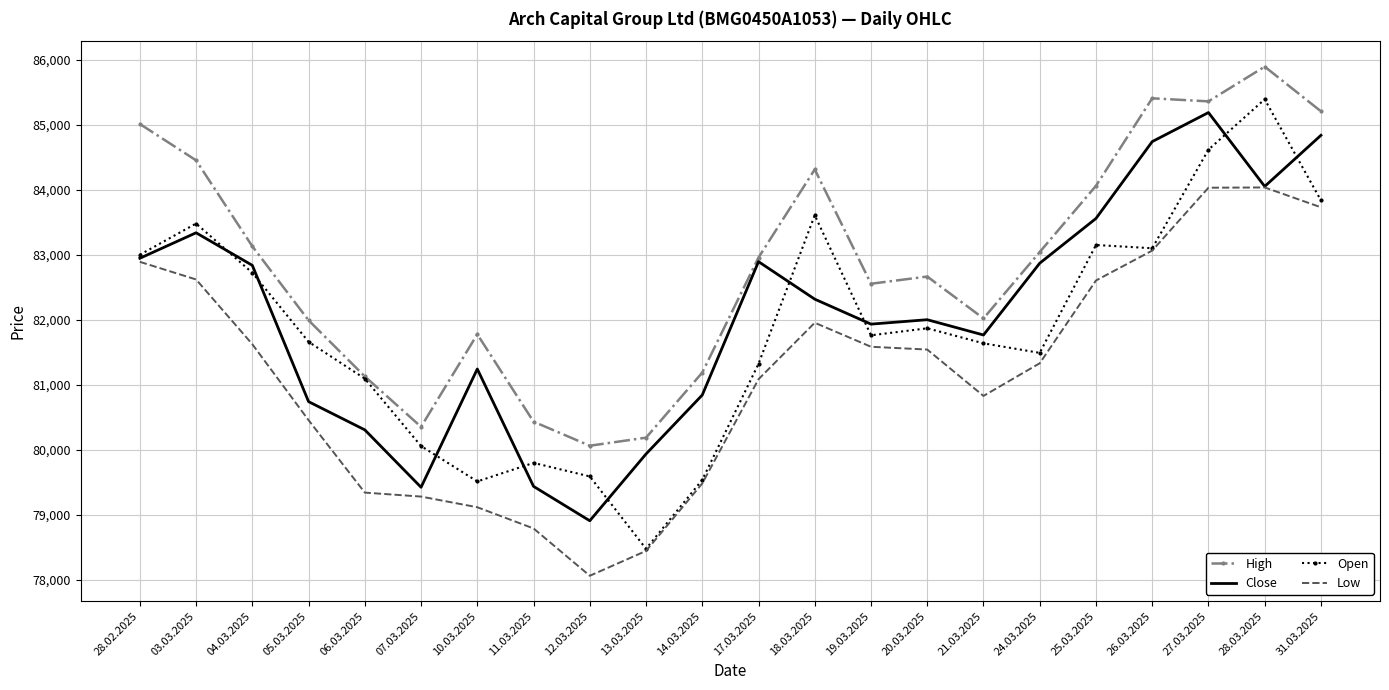

What value does the Low series have at 27.03.2025, to the nearest 10?

84030